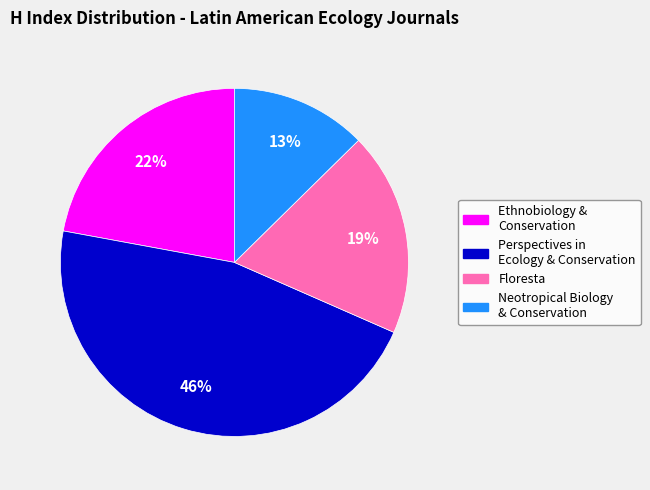

To the nearest percent, what is the average slice percentage?

25%